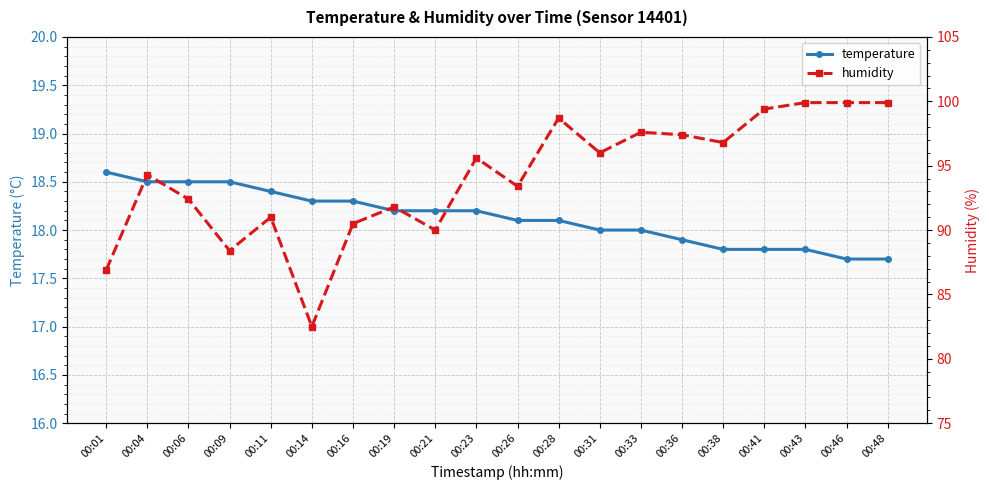

Which label corresponds to the smallest value in the chart?

00:46